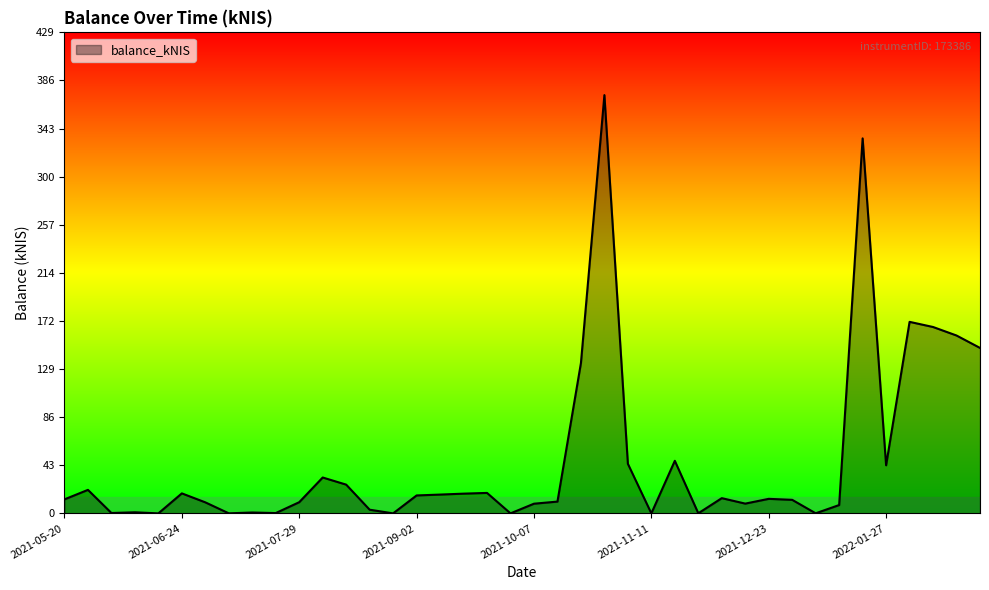

What is the maximum value shown in the chart?

373.0